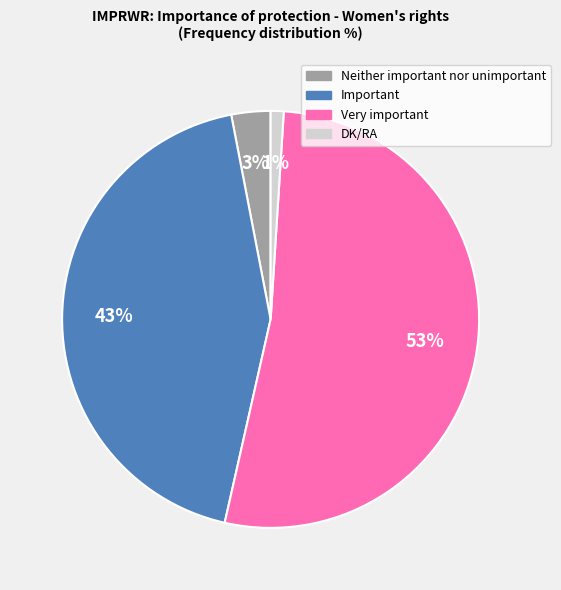

Which category has the biggest portion of the pie?

Very important